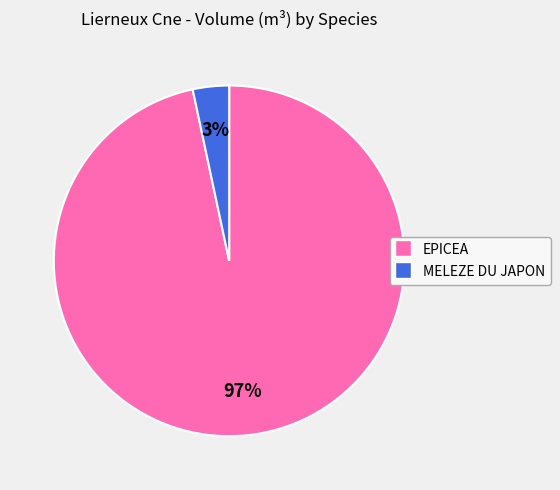

Which has a higher value, MELEZE DU JAPON or EPICEA?

EPICEA